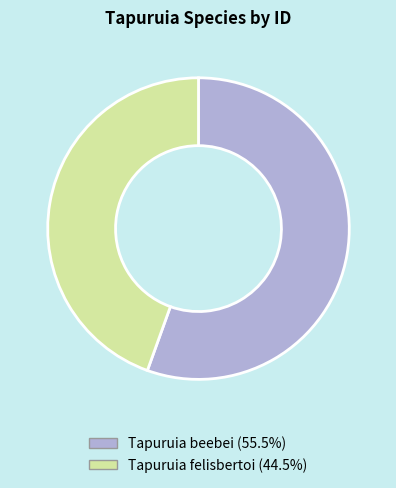

Rank the categories by value from highest to lowest.

Tapuruia beebei, Tapuruia felisbertoi